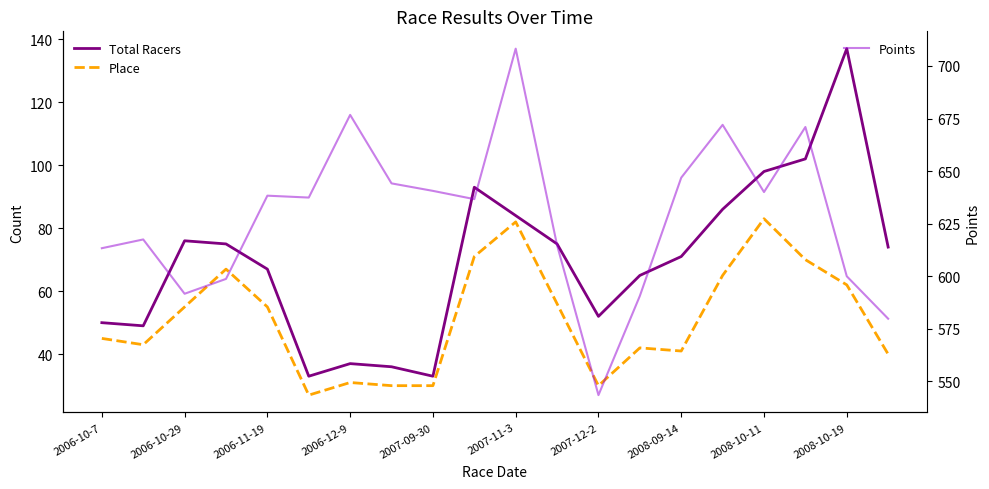

What is the difference between the maximum and second lowest values in the Total Racers series?

104.0